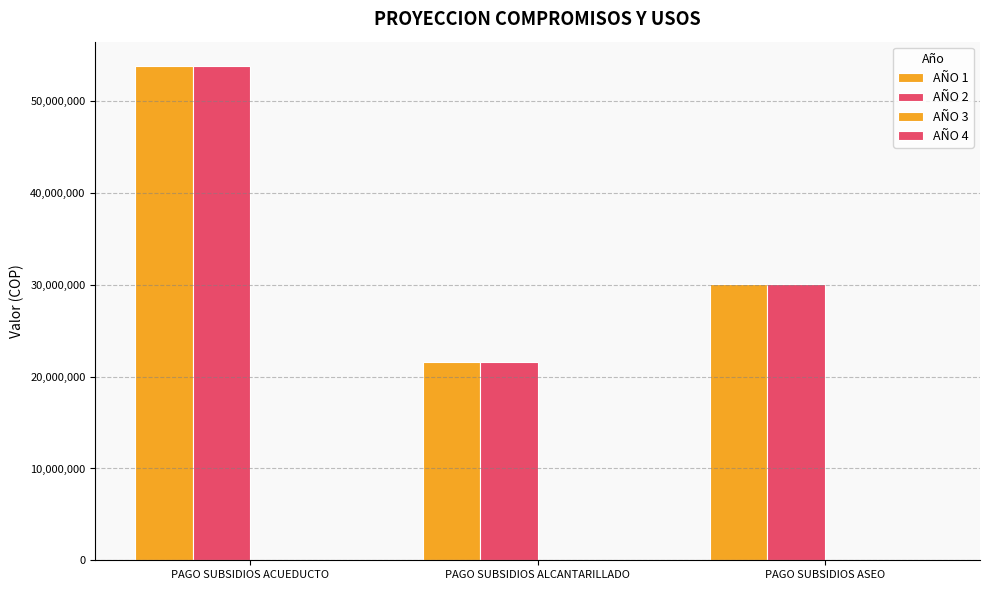

What is the difference between the highest and lowest values at PAGO SUBSIDIOS ACUEDUCTO?

0